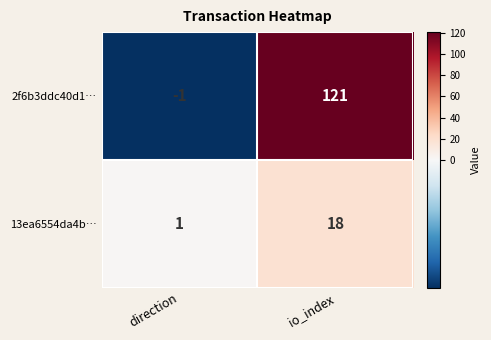

Which series has the widest spread of values?

2f6b3ddc40d1…